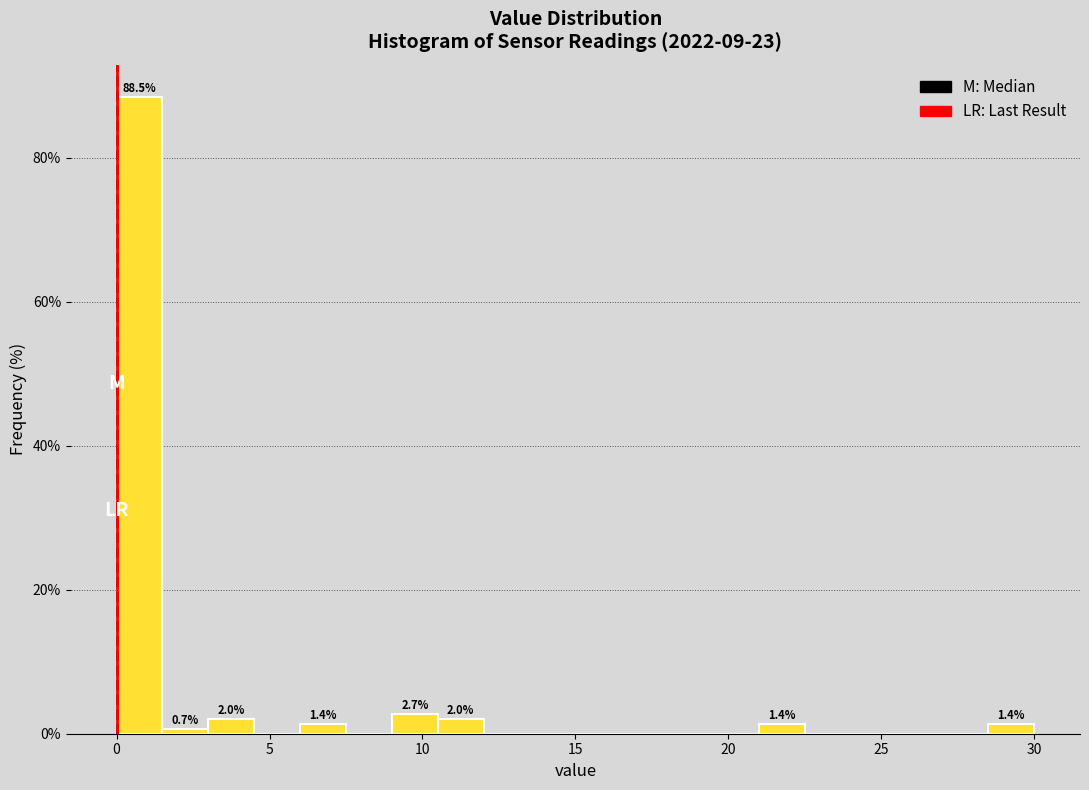

Around what value on the x-axis is the tallest bar? Give the approximate position of its centre, as read against the axis.

1.0